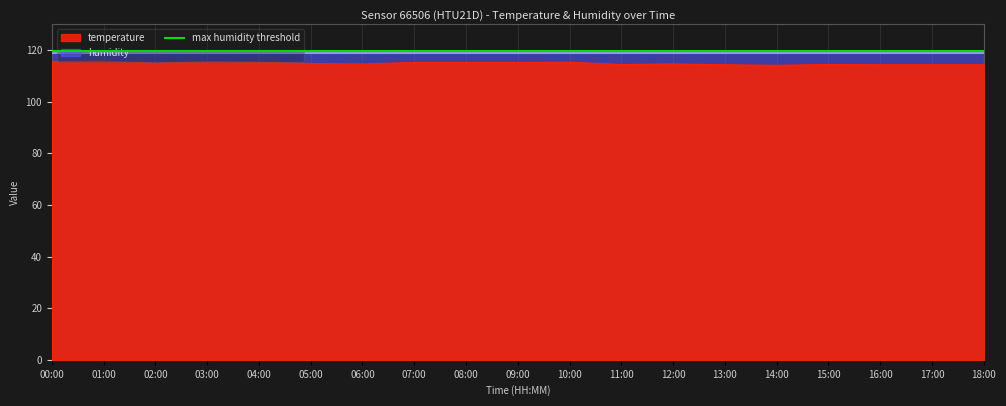

What is the average value?

114.8